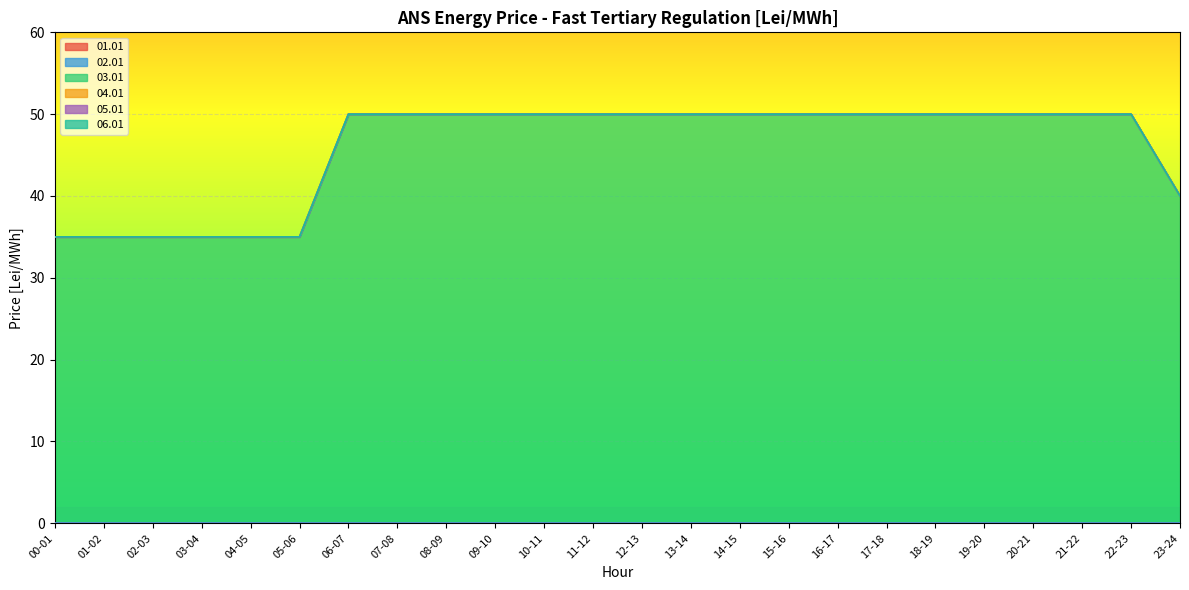

Rank the series by their maximum value, from highest to lowest.

03.01, 01.01, 02.01, 04.01, 05.01, 06.01